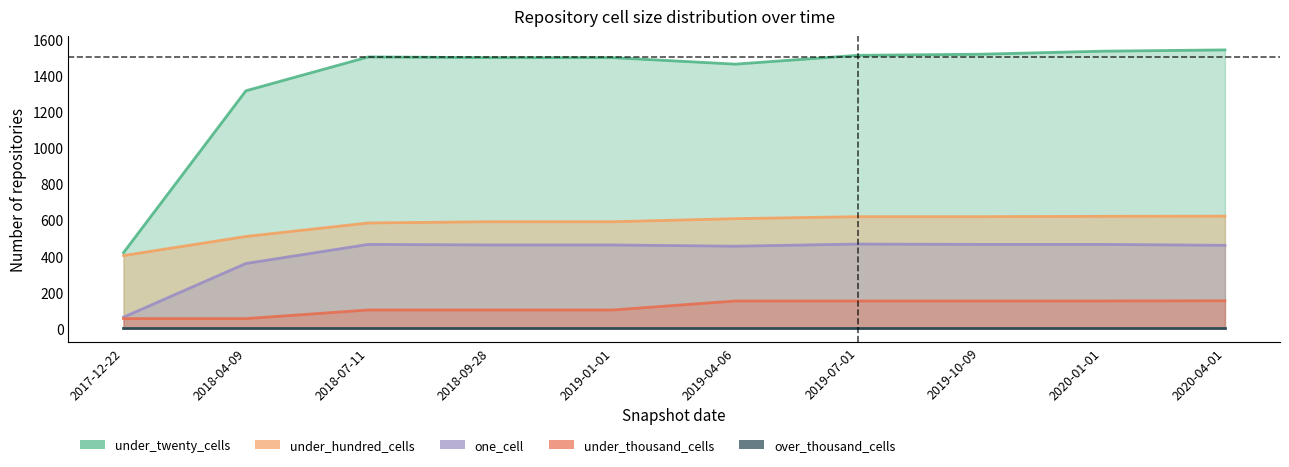

List the labels in order of under_thousand_cells value, largest first.

2020-04-01, 2019-04-06, 2019-07-01, 2019-10-09, 2020-01-01, 2018-07-11, 2018-09-28, 2019-01-01, 2017-12-22, 2018-04-09